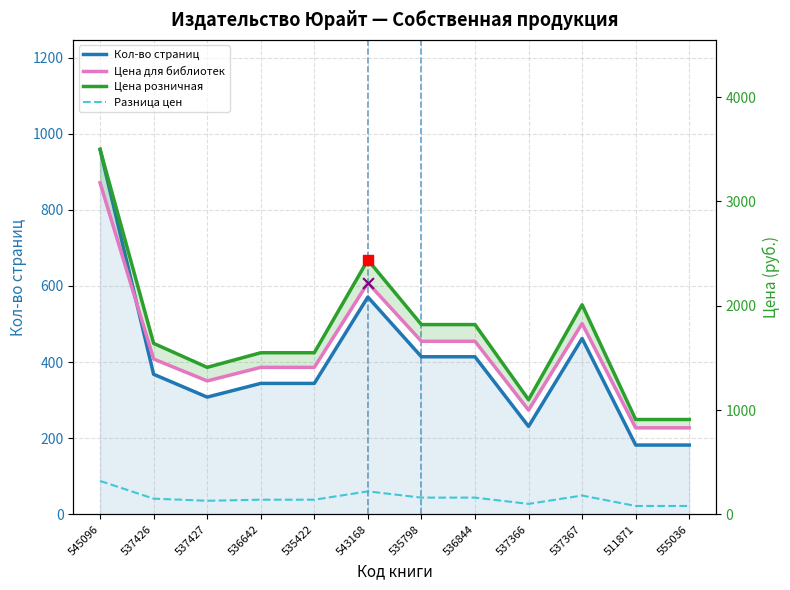

Which series has the largest total across all categories?

Цена розничная